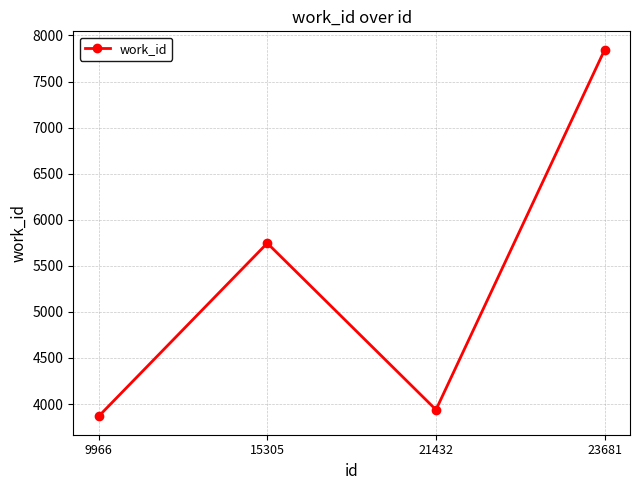

Reading left to right, transcribe all the data shown in this chart.

9966=3866	15305=5746	21432=3938	23681=7846